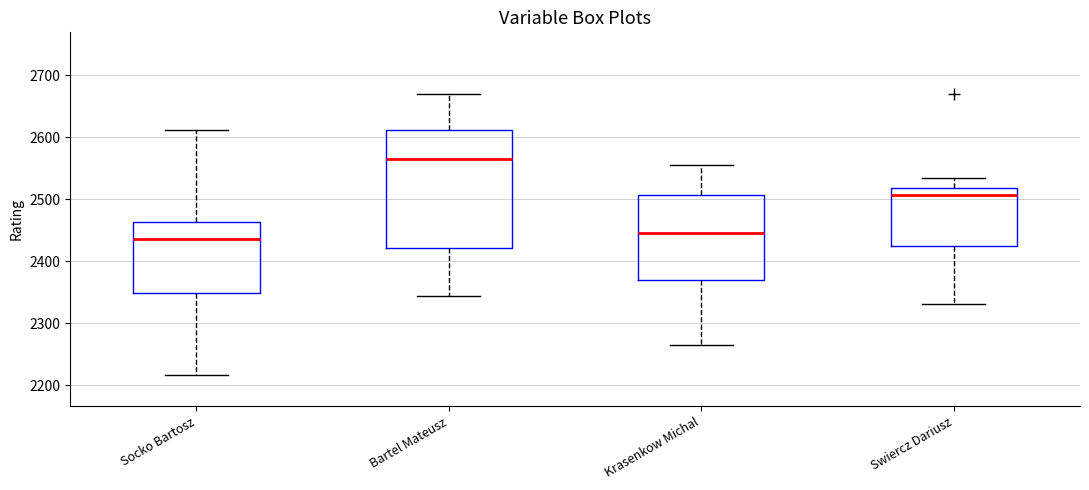

Reading left to right, transcribe this box plot: for each box, give where its median line is, the range the box spans, and where its two whiskers end, as read against the y-axis. The values are not printed on the chart, so give them approximately, as read against the axis.

Socko Bartosz: median 2440, box 2350 to 2460, whiskers 2220 to 2610
Bartel Mateusz: median 2560, box 2420 to 2610, whiskers 2340 to 2670
Krasenkow Michal: median 2450, box 2370 to 2510, whiskers 2270 to 2560
Swiercz Dariusz: median 2510, box 2420 to 2520, whiskers 2330 to 2530